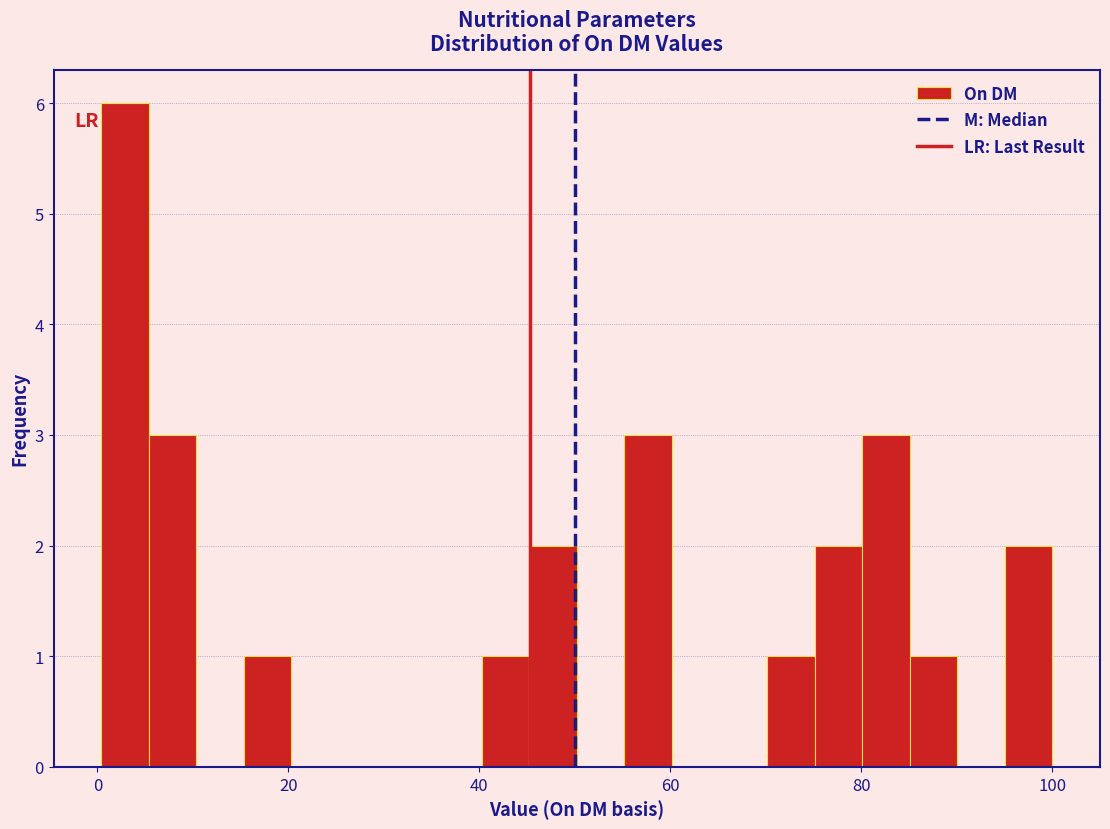

Around what value on the x-axis is the tallest bar? Give the approximate position of its centre, as read against the axis.

2